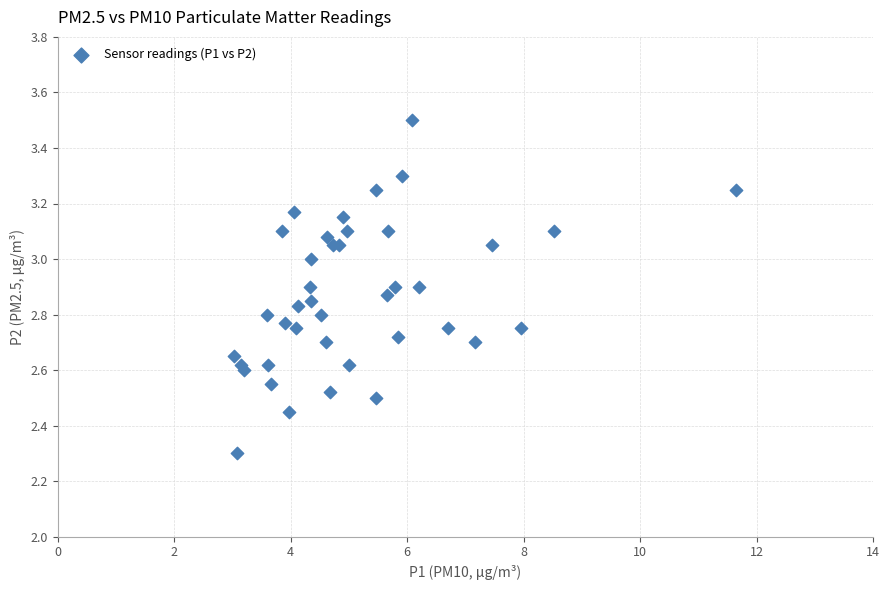

What Y value in the scatter plot is closest to 2?

2.3